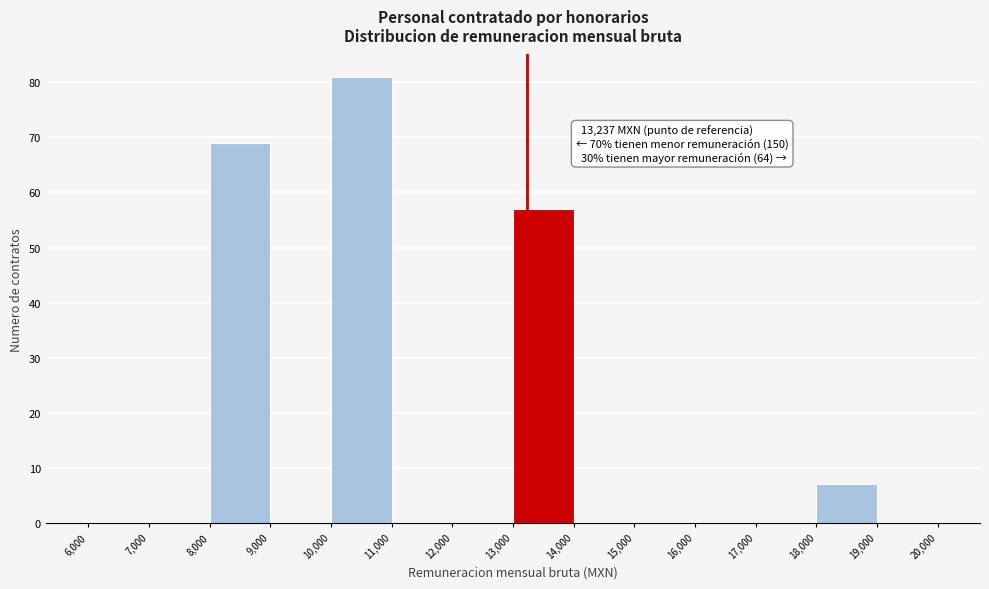

Over which range of the x-axis is the bar tallest?

10,000 to 11,000